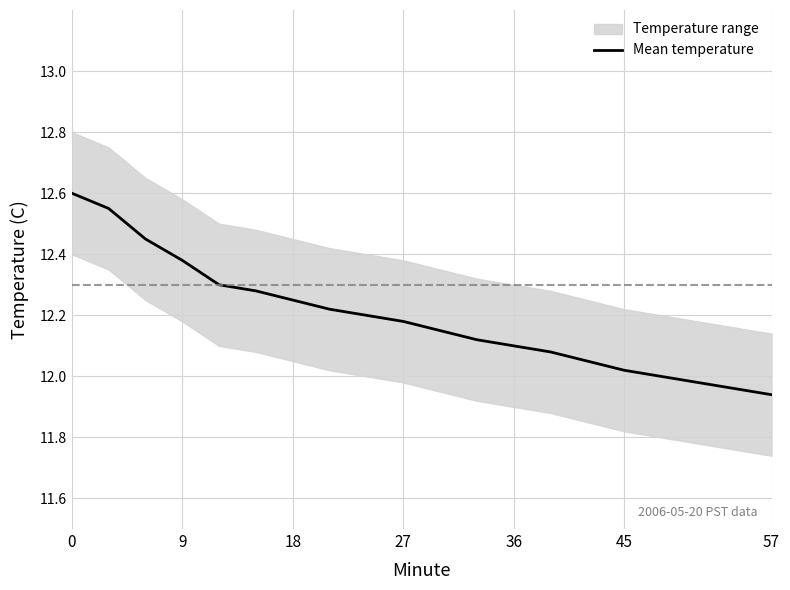

What is the average value?

12.2